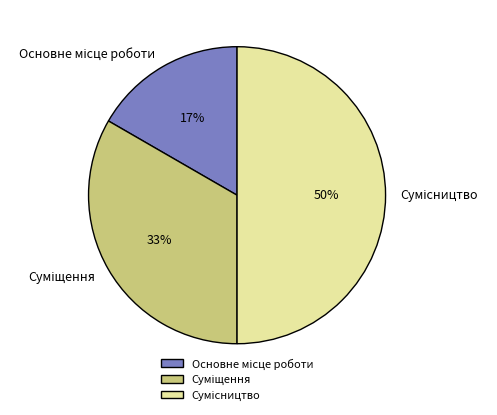

To the nearest percent, what is the difference between the largest and smallest slice percentages?

33%